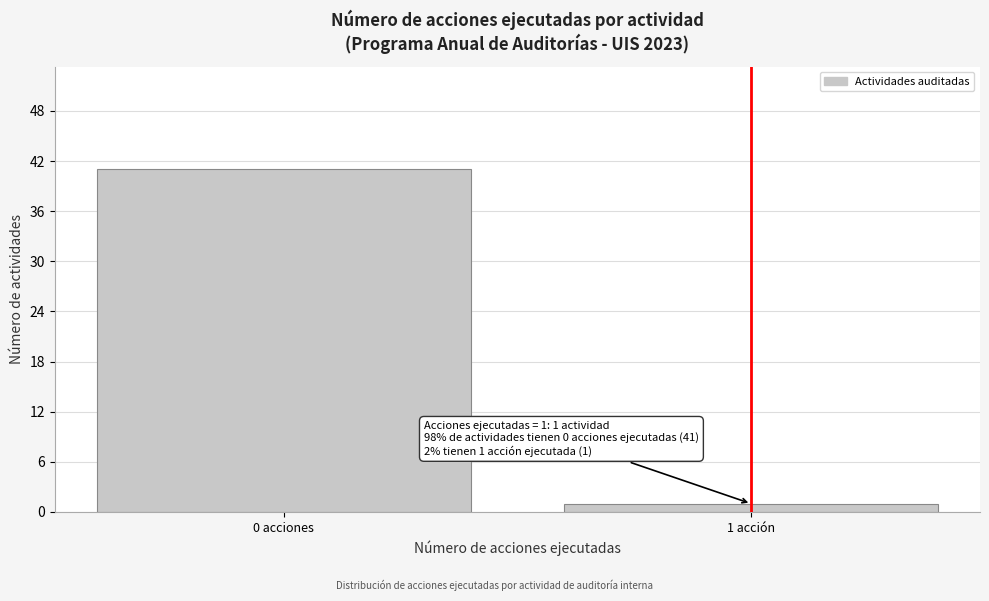

Reading left to right, extract all data points from this chart.

41	1